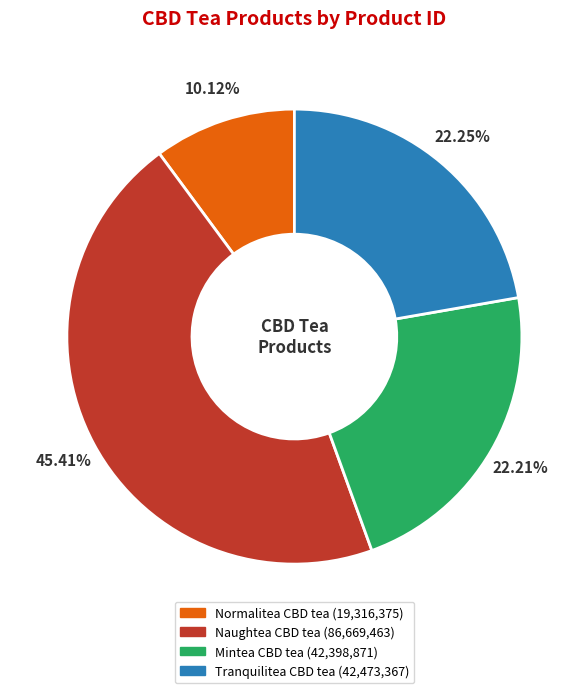

The Naughtea CBD tea slice represents 45% of the pie. True or false?

True